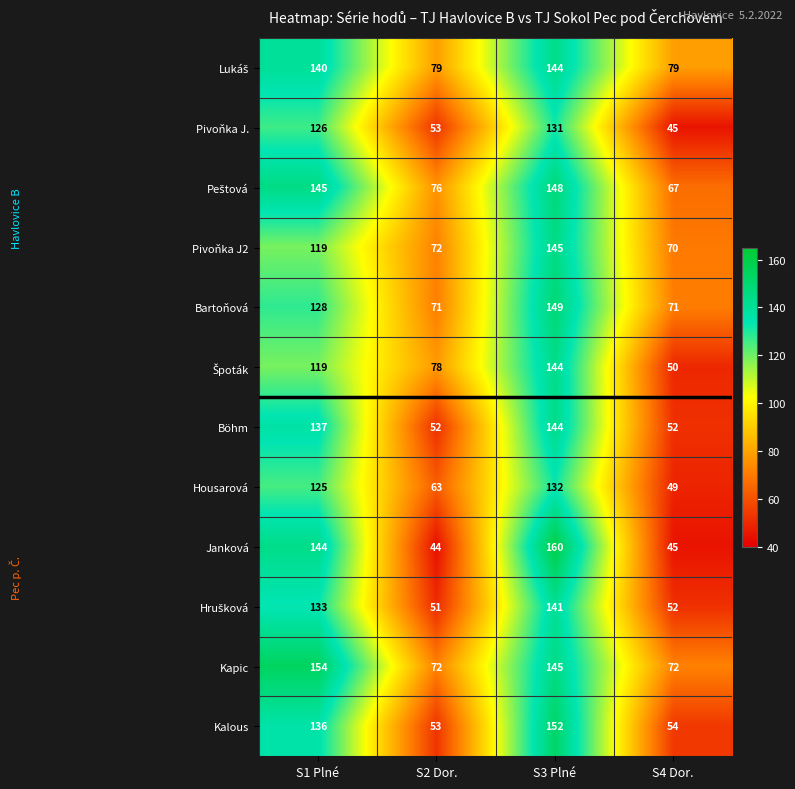

What is the sum of all Böhm values?

385